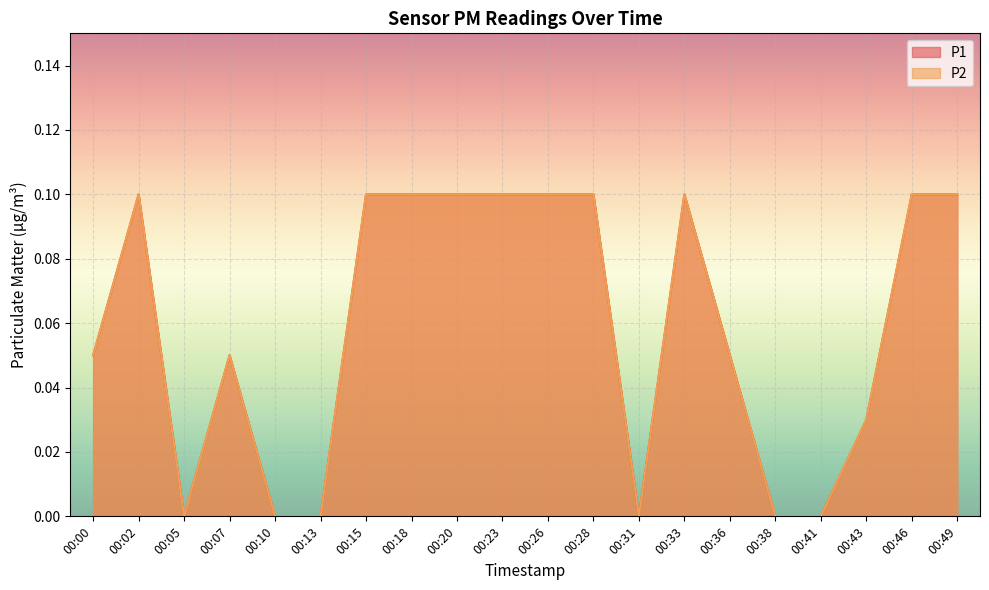

Where is the first local minimum for P1?

00:05